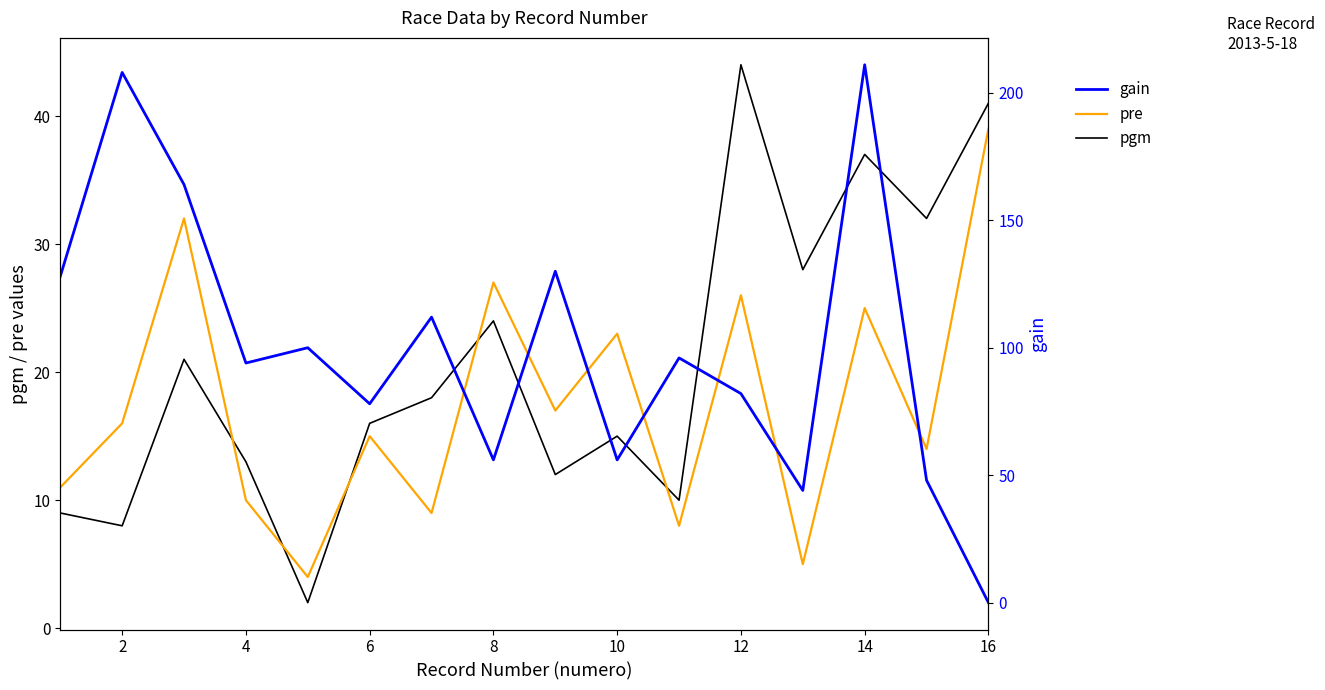

Rank the series by their maximum value, from highest to lowest.

gain, pgm, pre